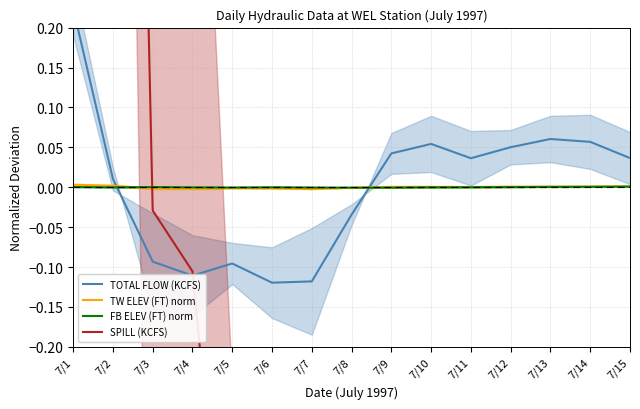

What is the spread (max minus min) of values at 7/9?

1.0